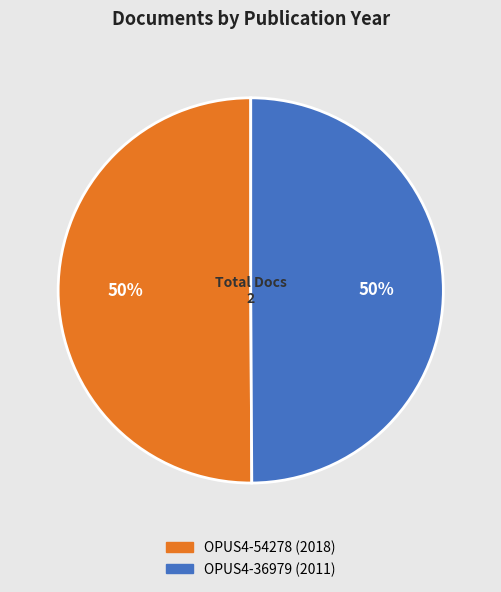

Approximately how many times larger is the value at OPUS4-54278 (2018) compared to OPUS4-36979 (2011)?

1.0